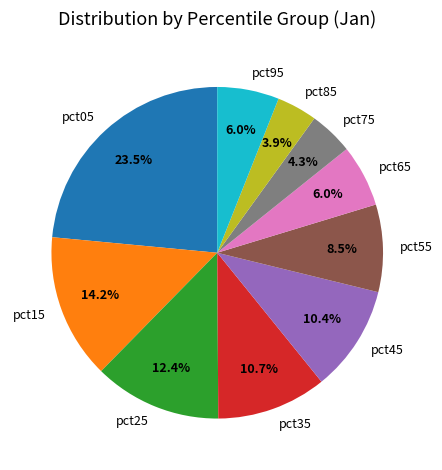

Between pct85 and pct25, which is larger?

pct25